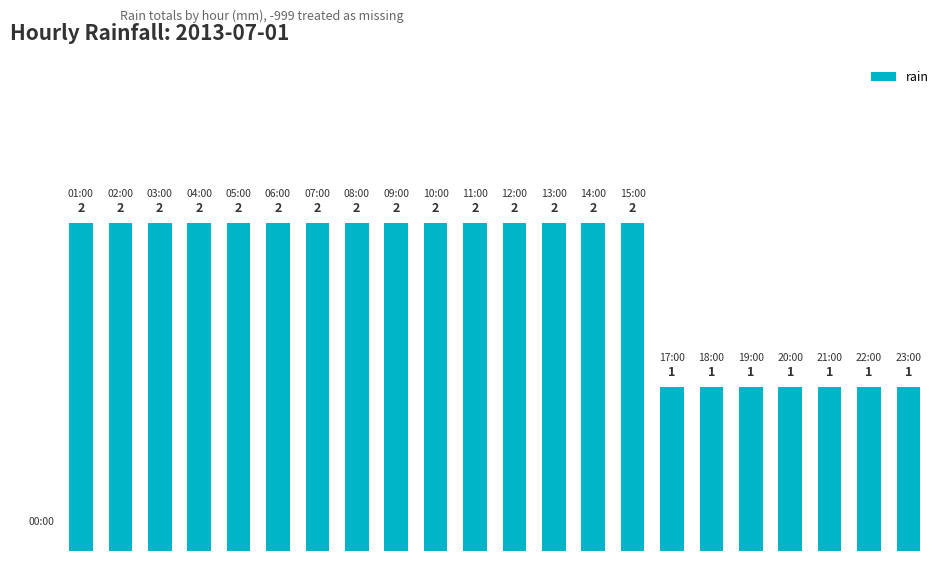

What is the average value?

2